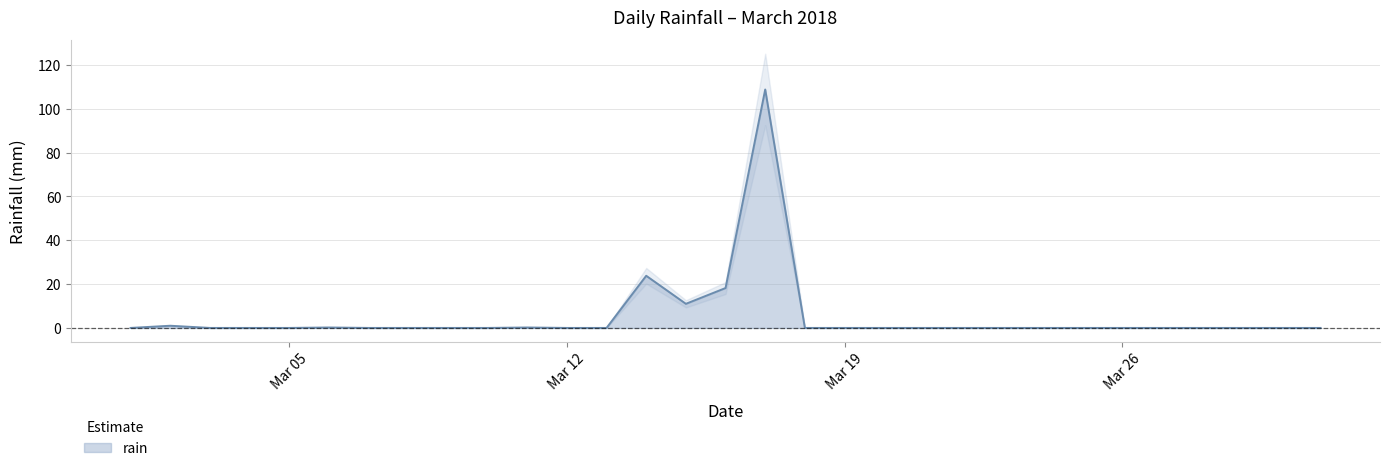

Count the number of data series in this chart.

1